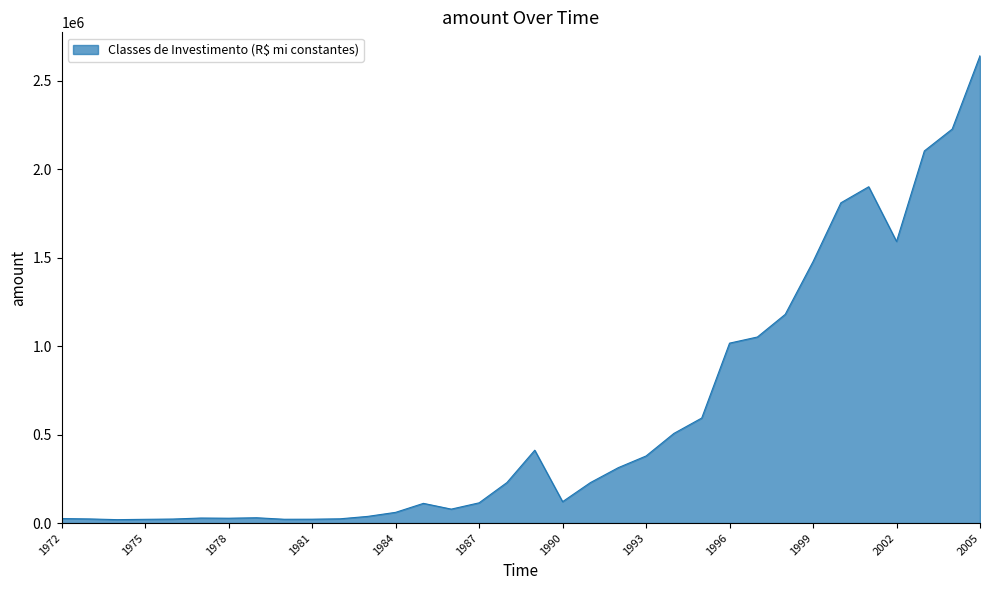

How many values exceed 228770?

17